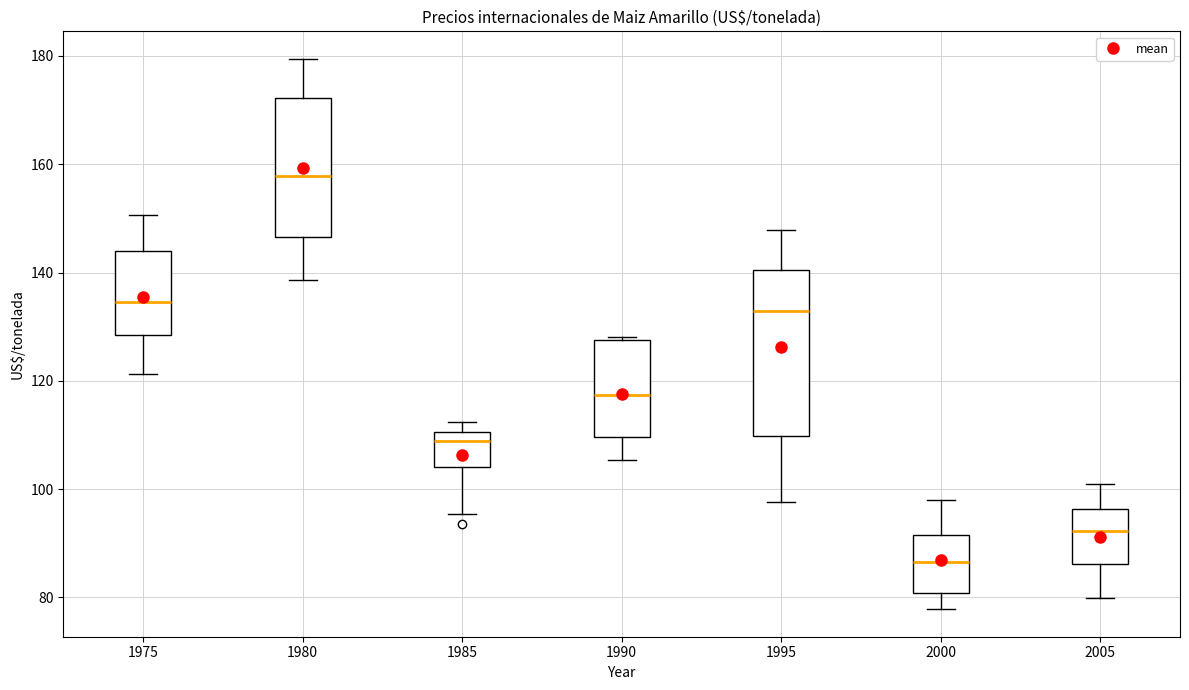

Comparing the boxes themselves (not the whiskers), which one is the tallest?

1995